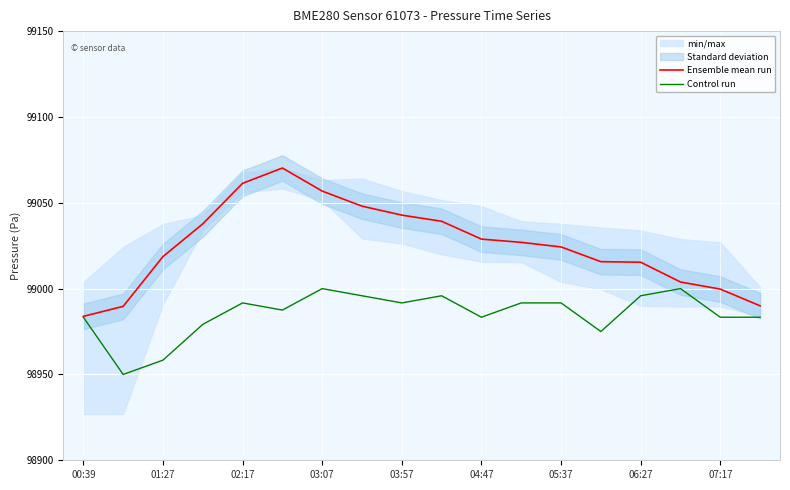

At how many categories does at least one series exceed 99036?

7